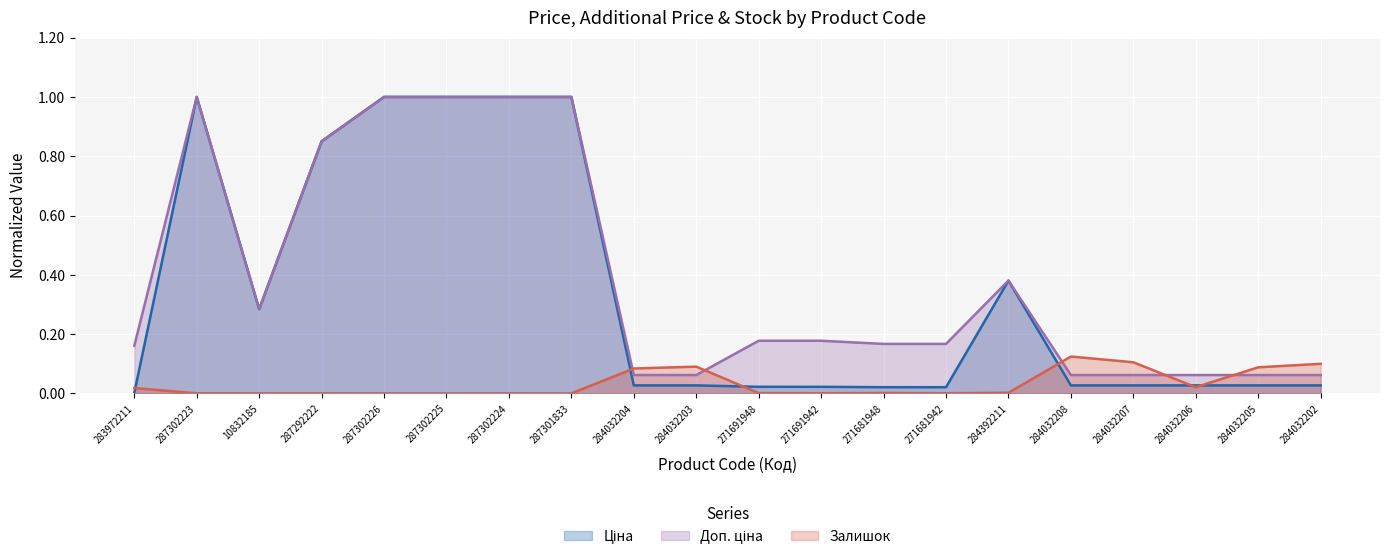

What is the sum of the Доп. ціна values at 271681948 and 10832185?

0.5